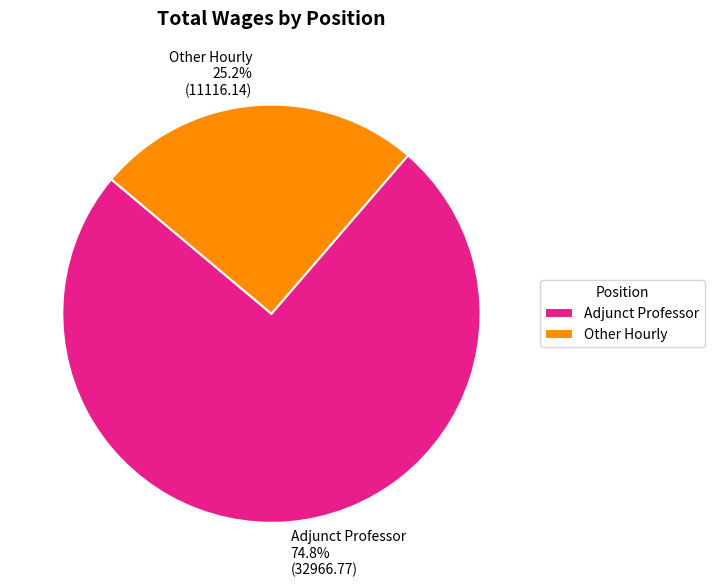

How many slices are in this pie chart?

2